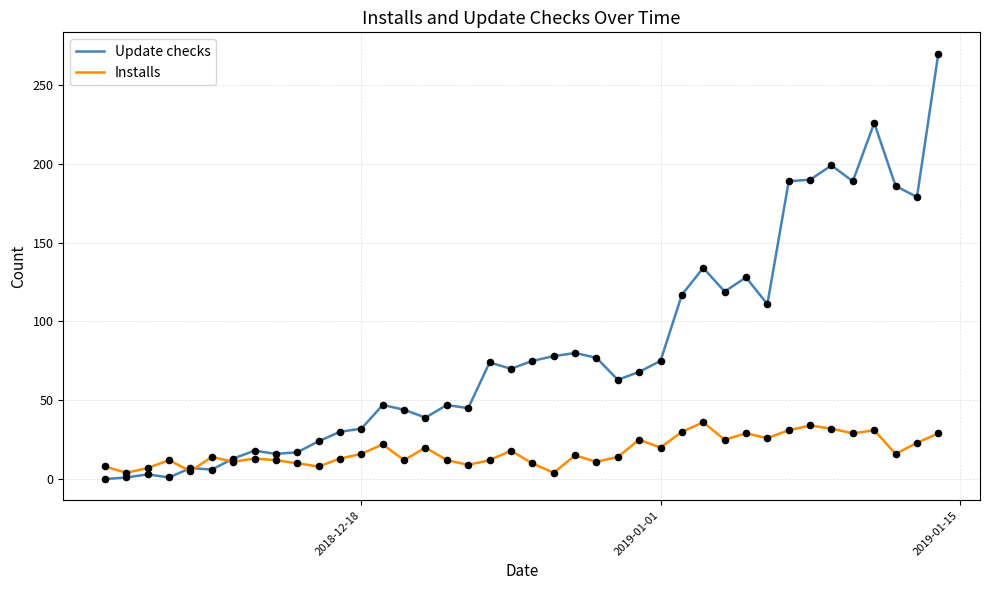

List the series in order of their peak value, lowest first.

Installs, Update checks